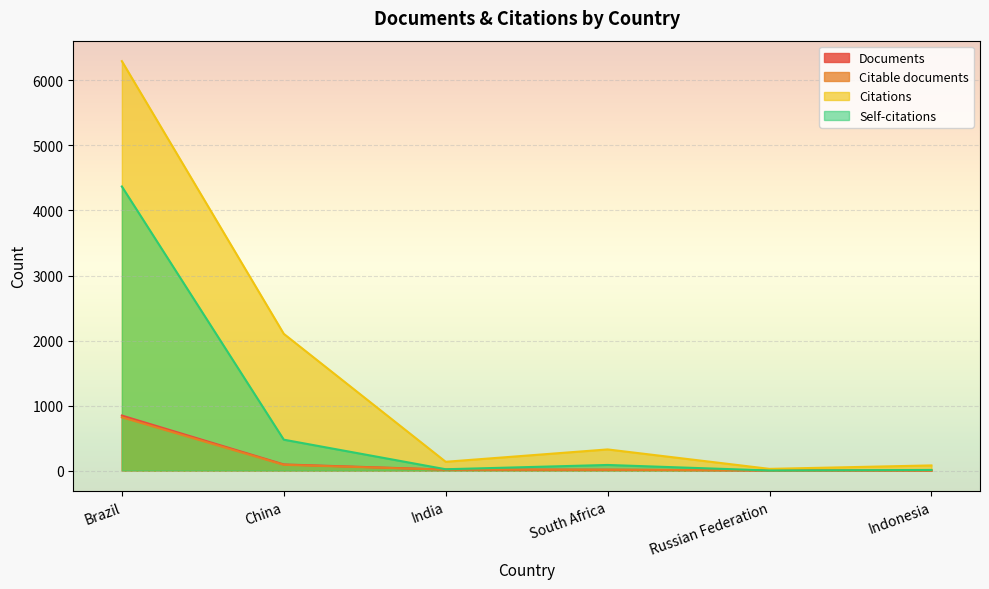

What is the label of the 5th point from the right?

China